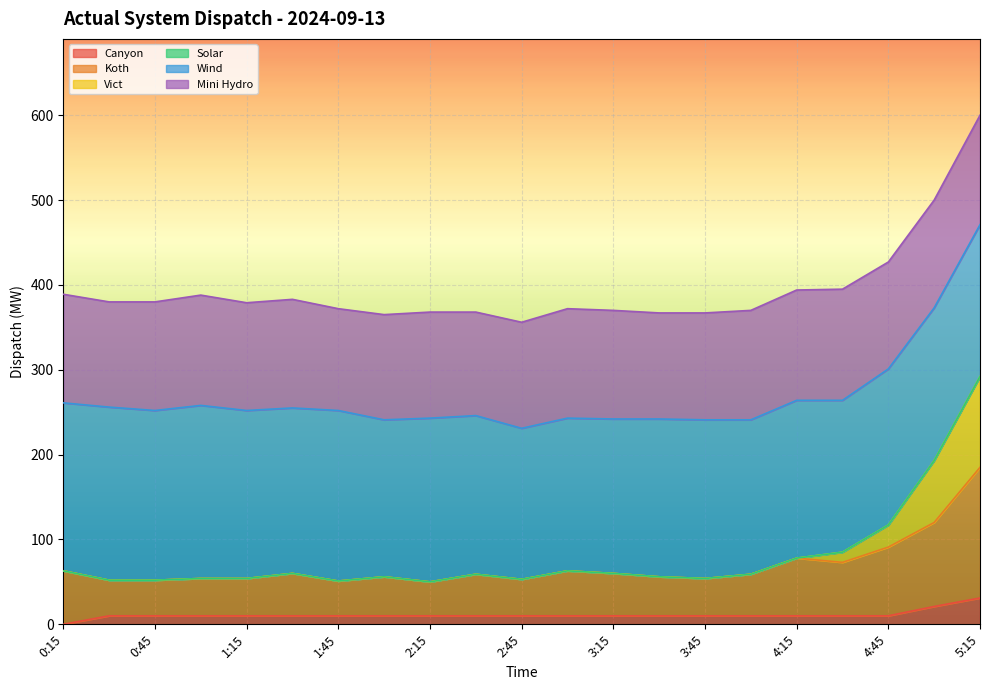

At which label is Koth closest to 117?

5:00